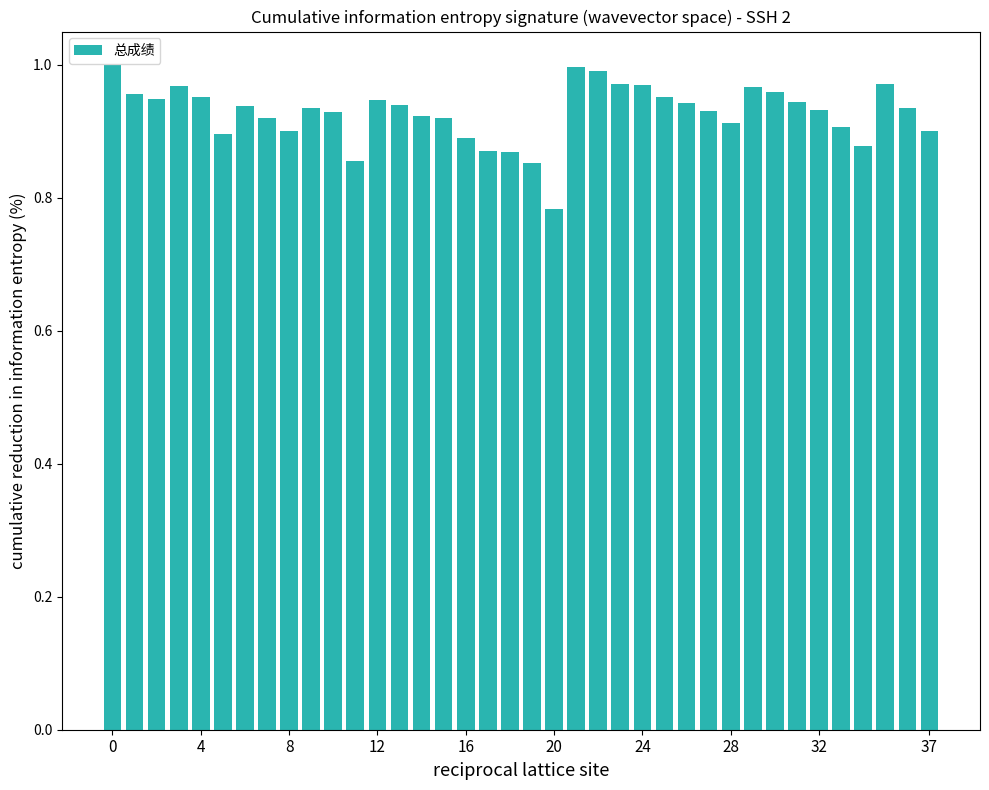

What is the sum of all values?

35.3